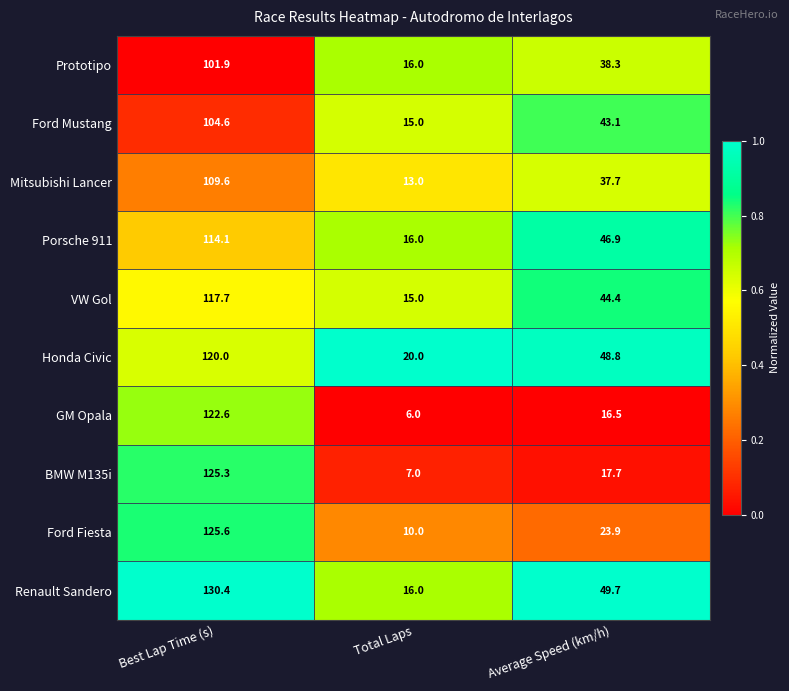

Is it true that GM Opala equals 5.9 at Average Speed (km/h)?

False